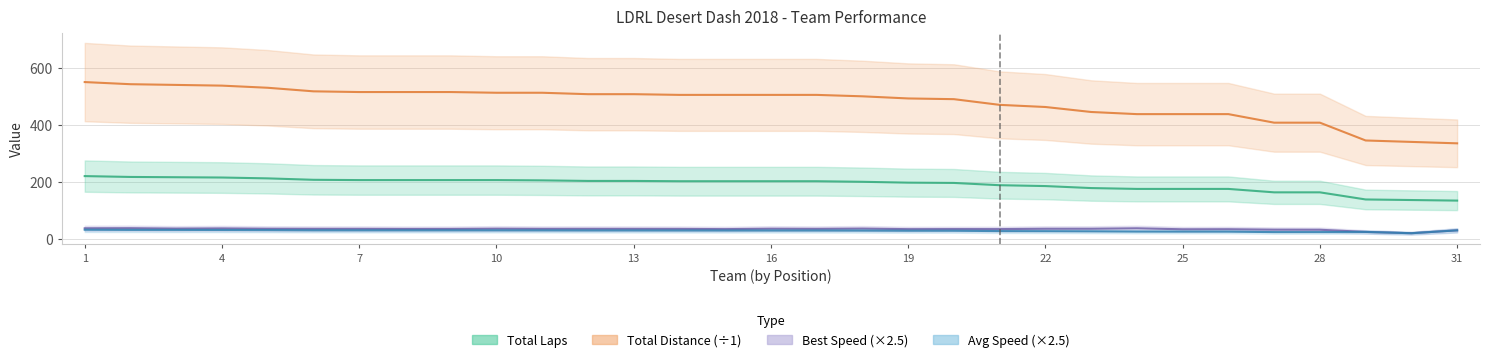

True or false: Total Distance has a value of 500.0 at Pink Panzer.

True